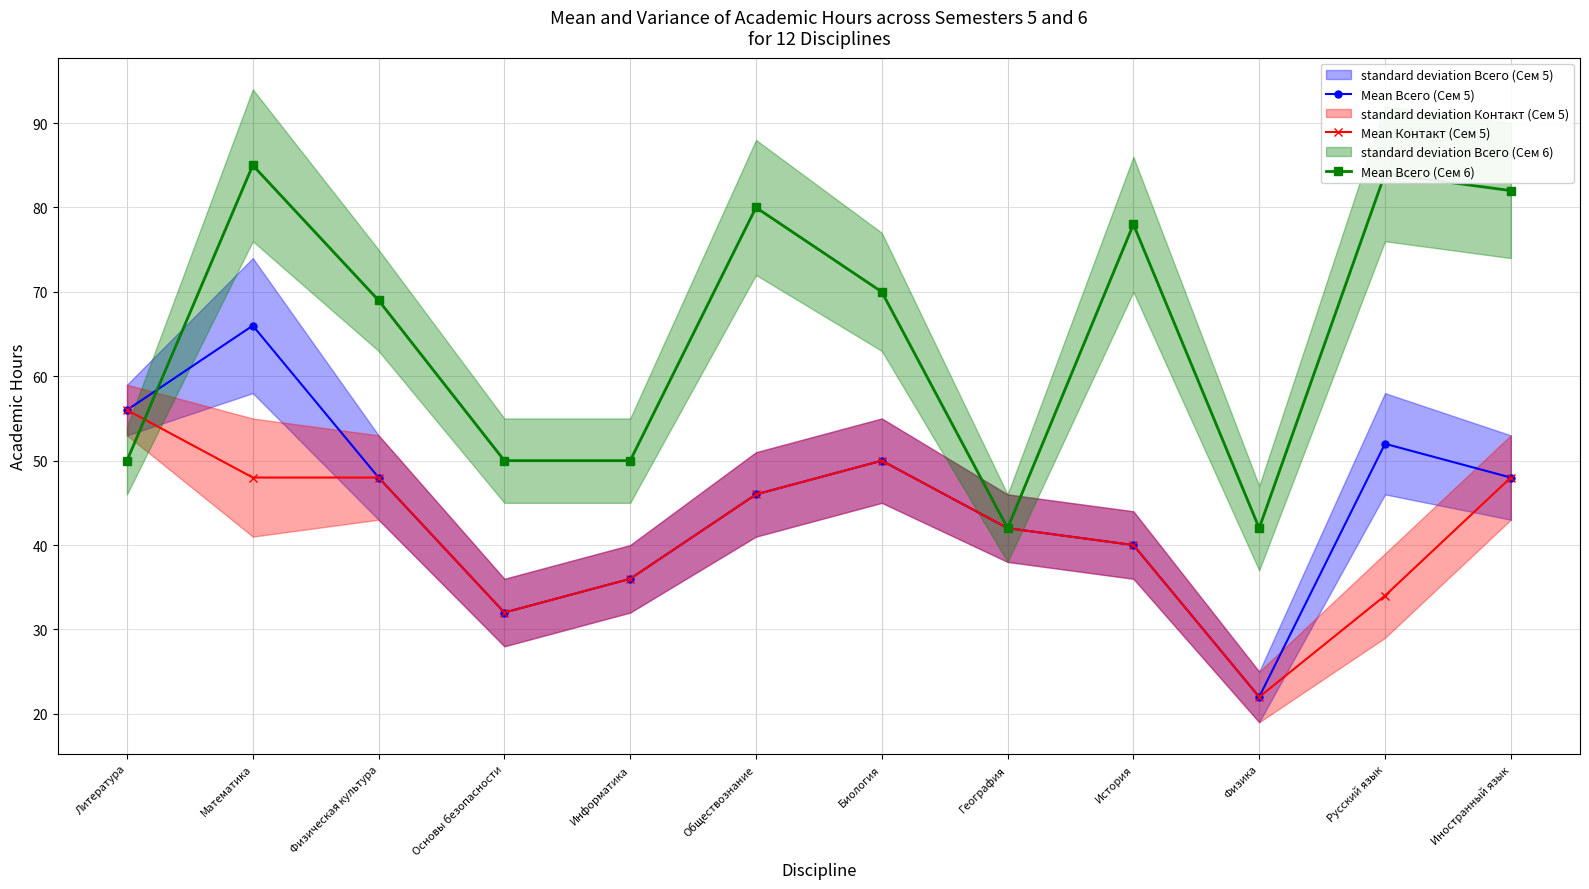

What is the difference between the Mean Контакт (Сем 5) values at Биология and История?

10